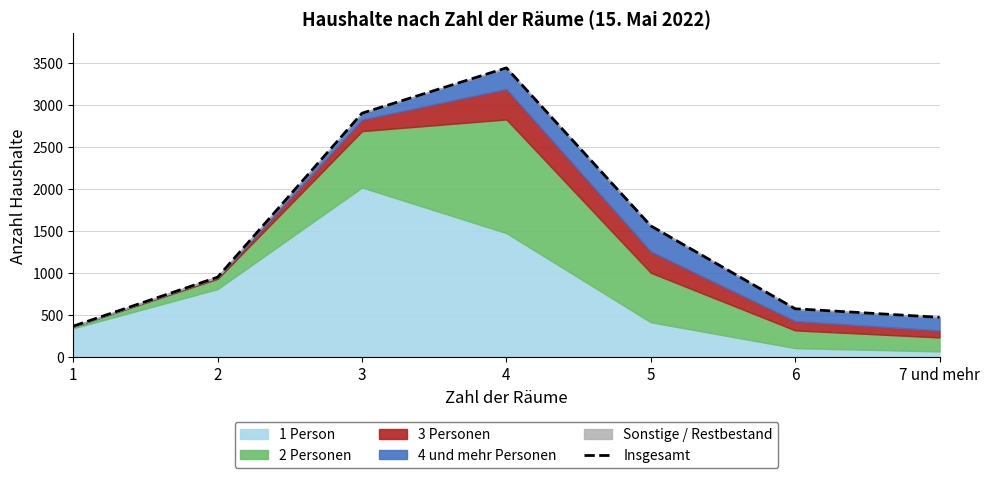

Reading left to right, transcribe all the data shown in this chart.

1=364	2=947	3=2897	4=3436	5=1557	6=571	7 und mehr=469